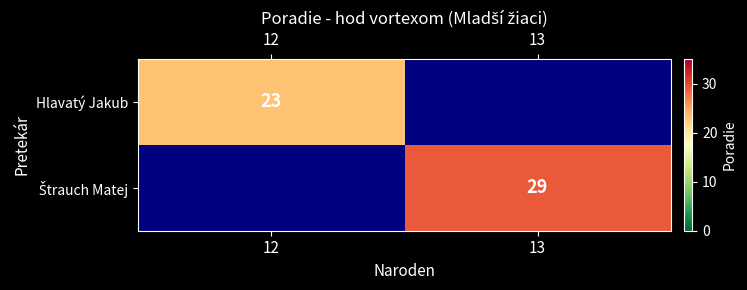

True or false: Hlavatý Jakub has a value of 16 at 12.

False